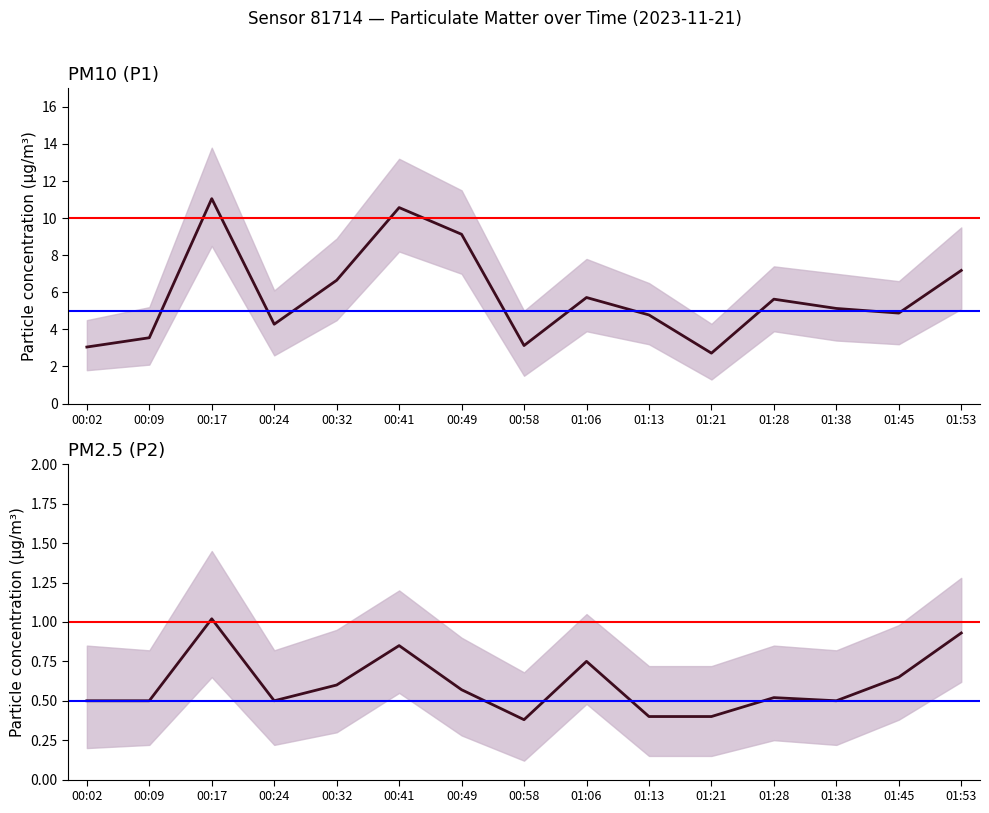

Which category has the highest value in the P1 series?

00:17